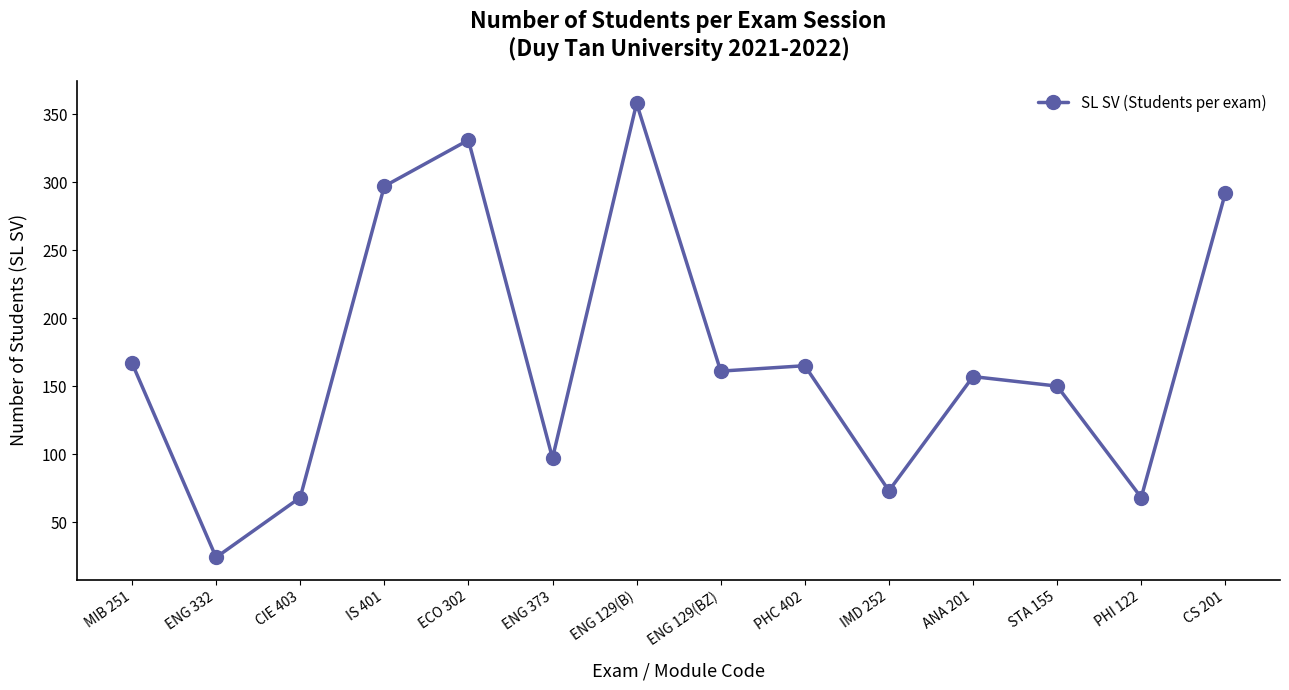

What is the difference between the second highest and minimum values?

307